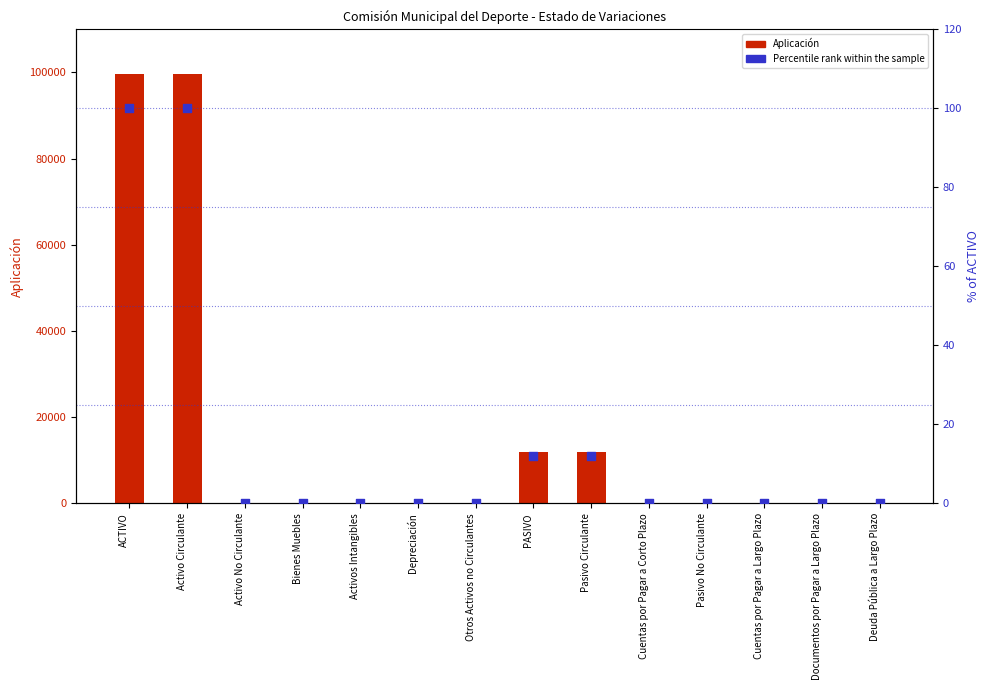

At which category is the sum across all series the highest?

ACTIVO